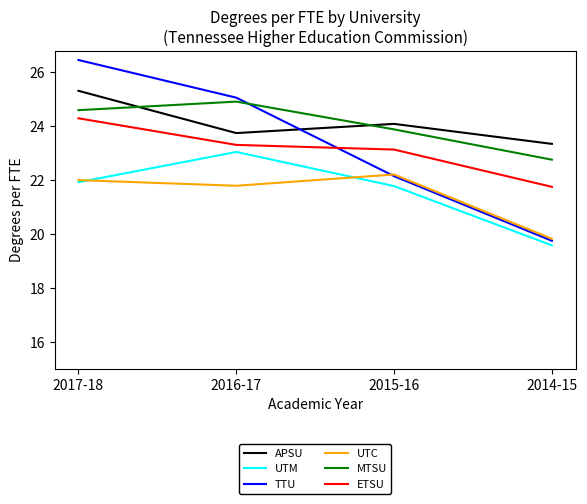

What is the difference between the TTU values at 2016-17 and 2015-16?

2.9